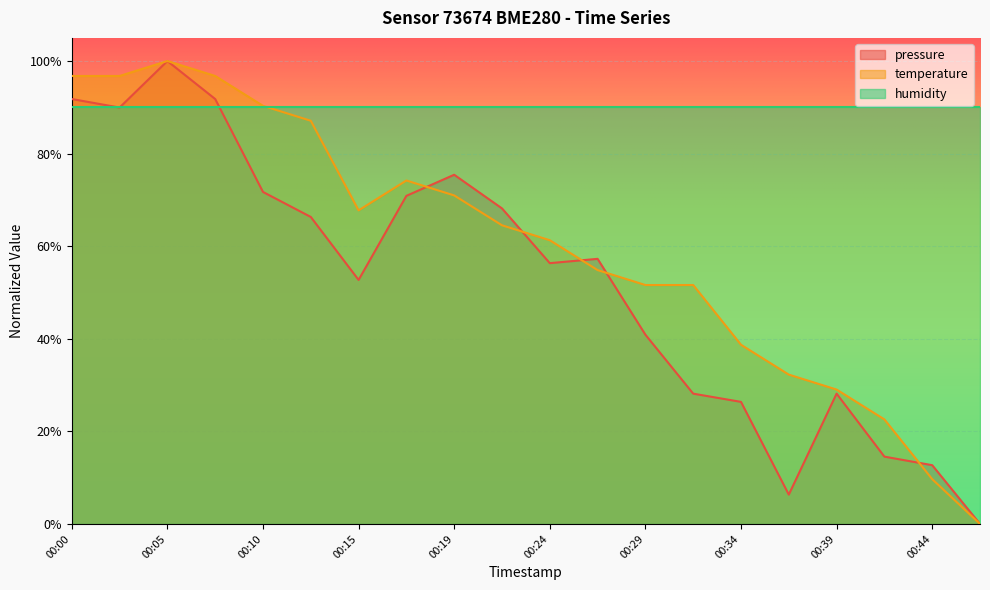

Where is temperature nearest to the value 0?

00:46